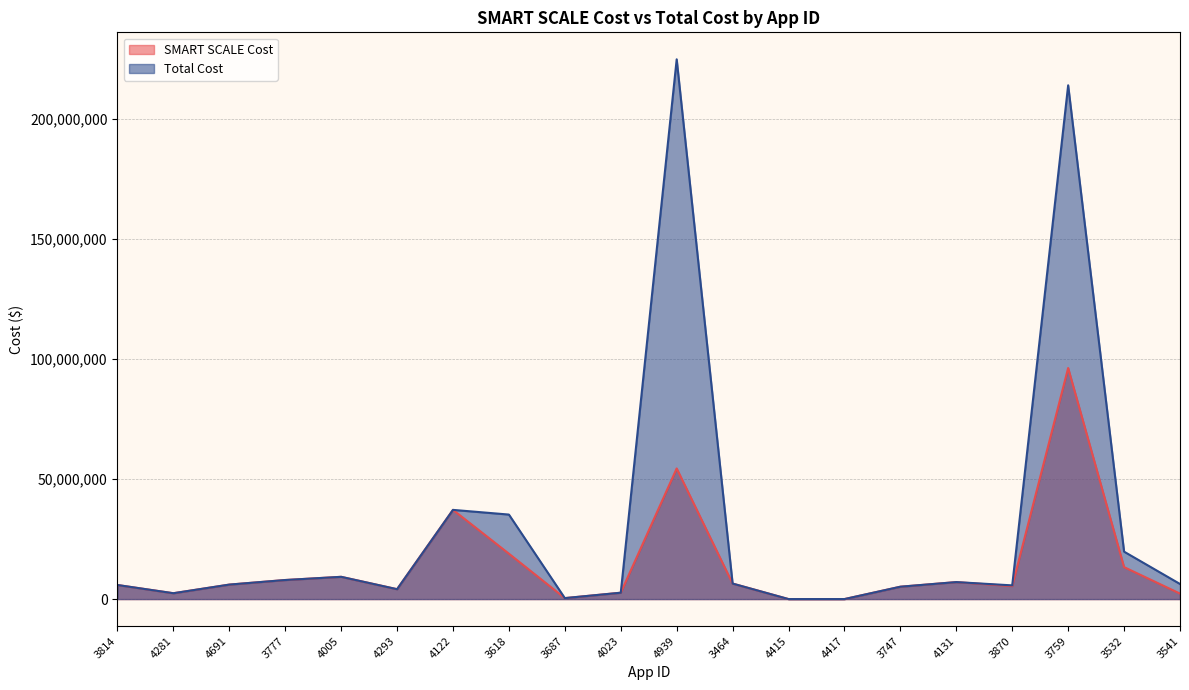

Reading right to left, transcribe all the data shown in this chart.

SMART SCALE Cost: 2286612	13309374	96243714	5392000	7073588	5149697	3	3	6455554	54410000	2650000	400000	18900000	37150000	4114150	9269000	7937000	6028842	2436337	5863221
Total Cost: 6286612	19750000	214000000	5705000	7073588	5149697	3	3	6455554	224820000	2650000	400000	35200000	37150000	4114150	9269000	7937000	6028842	2436337	5863221